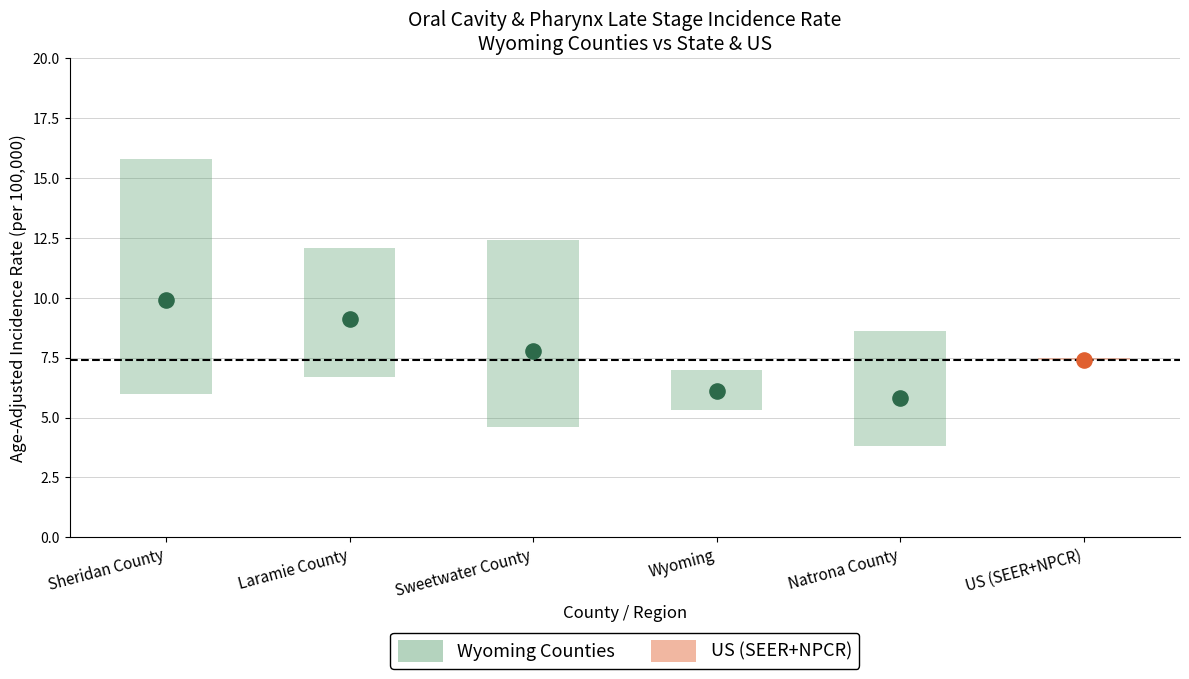

Which has a higher value, Sweetwater County or US (SEER+NPCR)?

Sweetwater County